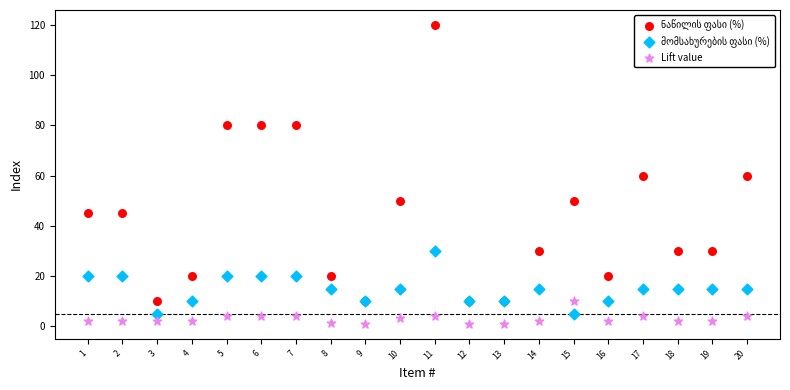

What is the X range (max minus min) for the scatter plot?

19.0